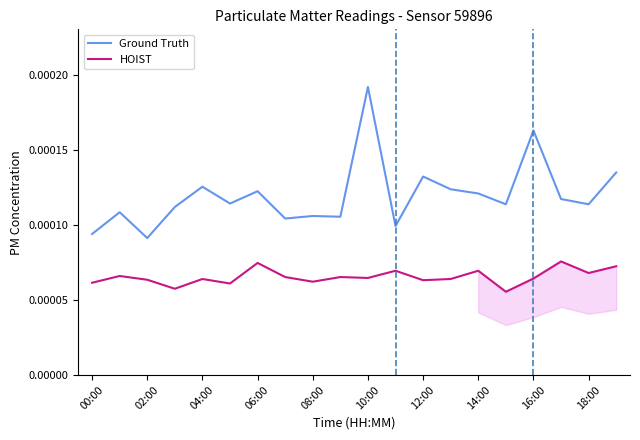

True or false: HOIST and Ground Truth intersect in this chart.

False